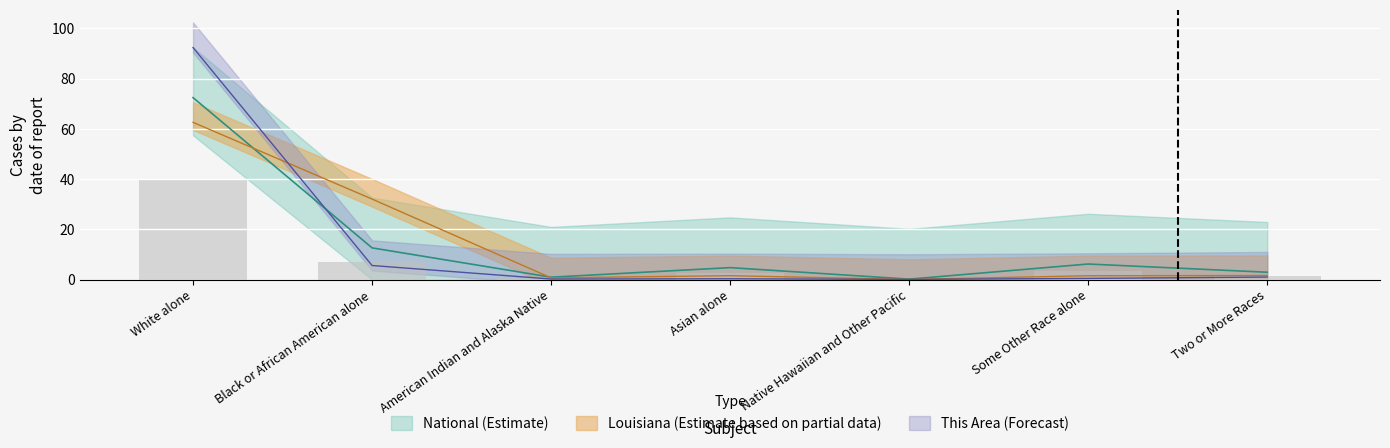

Which series has the widest spread of values?

This Area